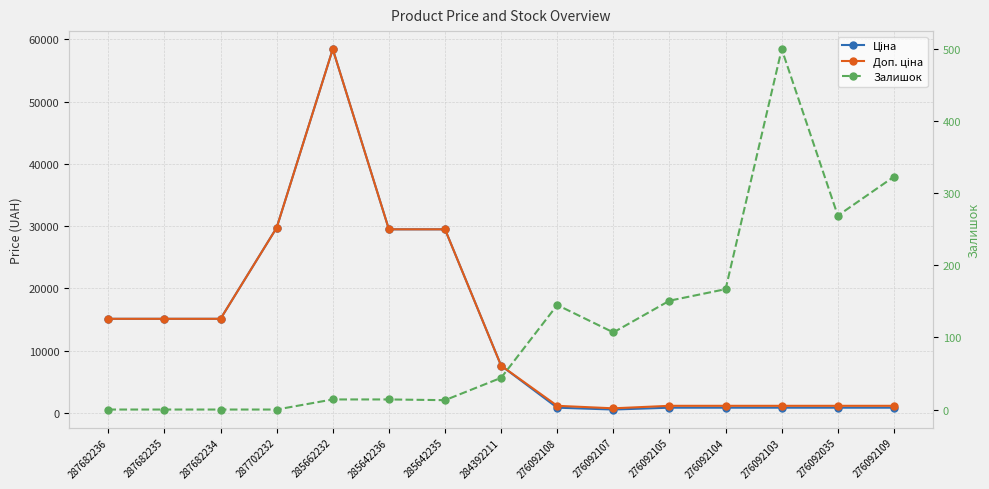

True or false: Доп. ціна and Ціна intersect in this chart.

False